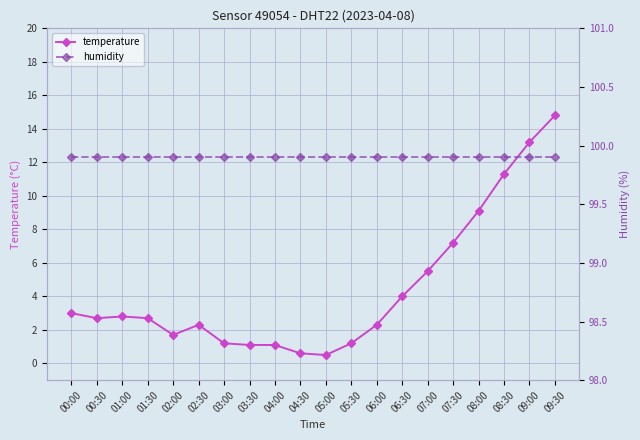

What is the difference between the temperature values at 06:00 and 00:30?

0.4